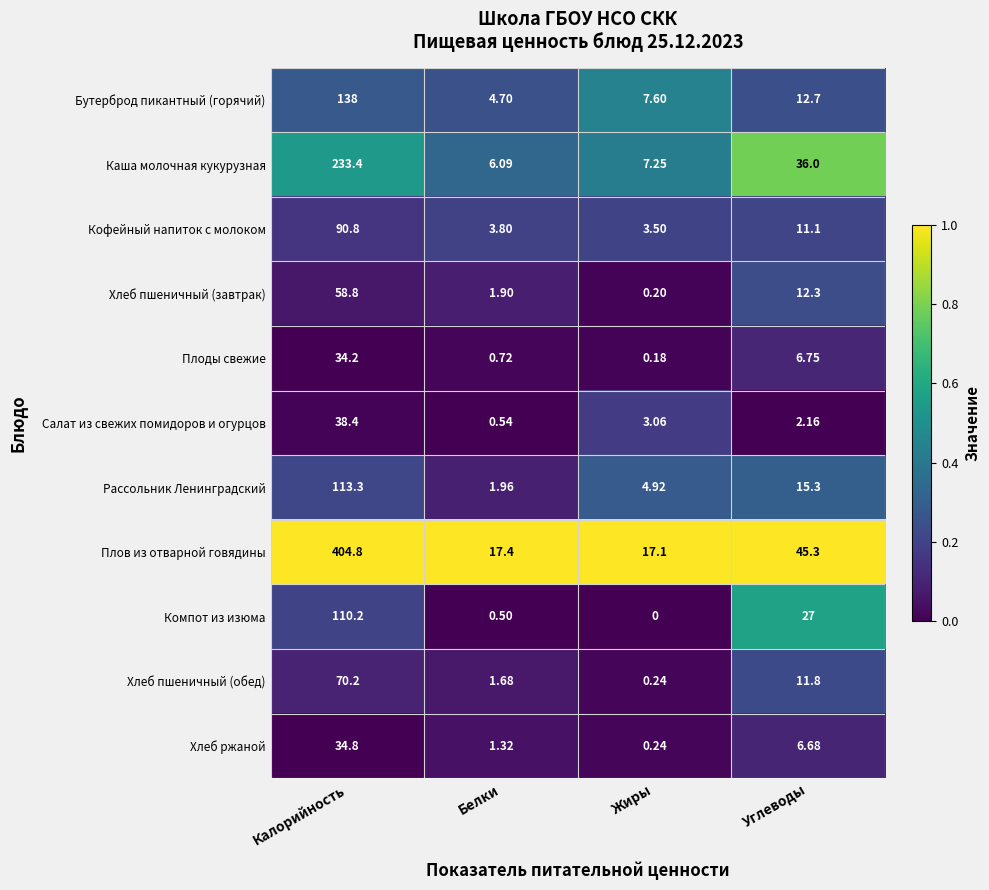

Count the number of data series in this chart.

11